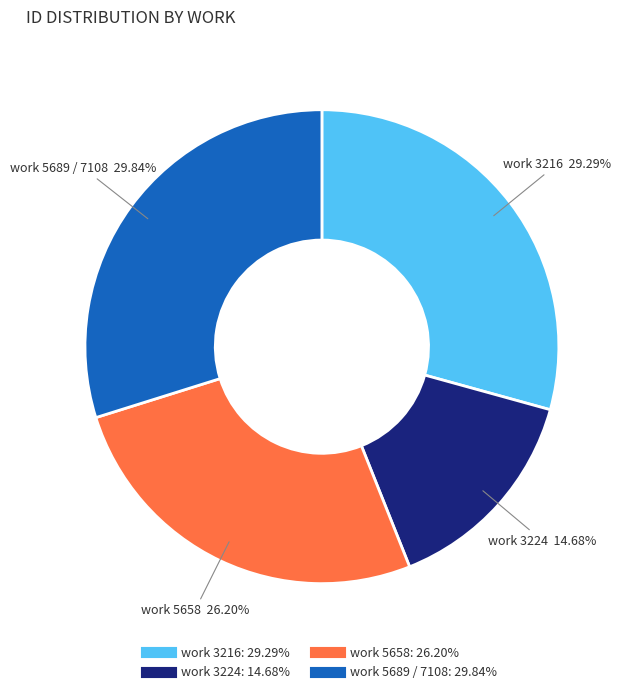

Is there a majority slice in this chart?

No